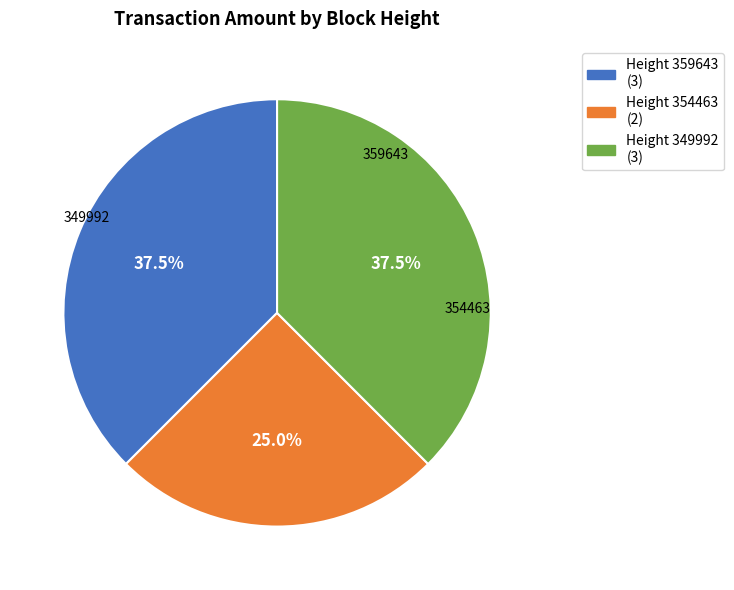

Does any single category account for the majority?

No